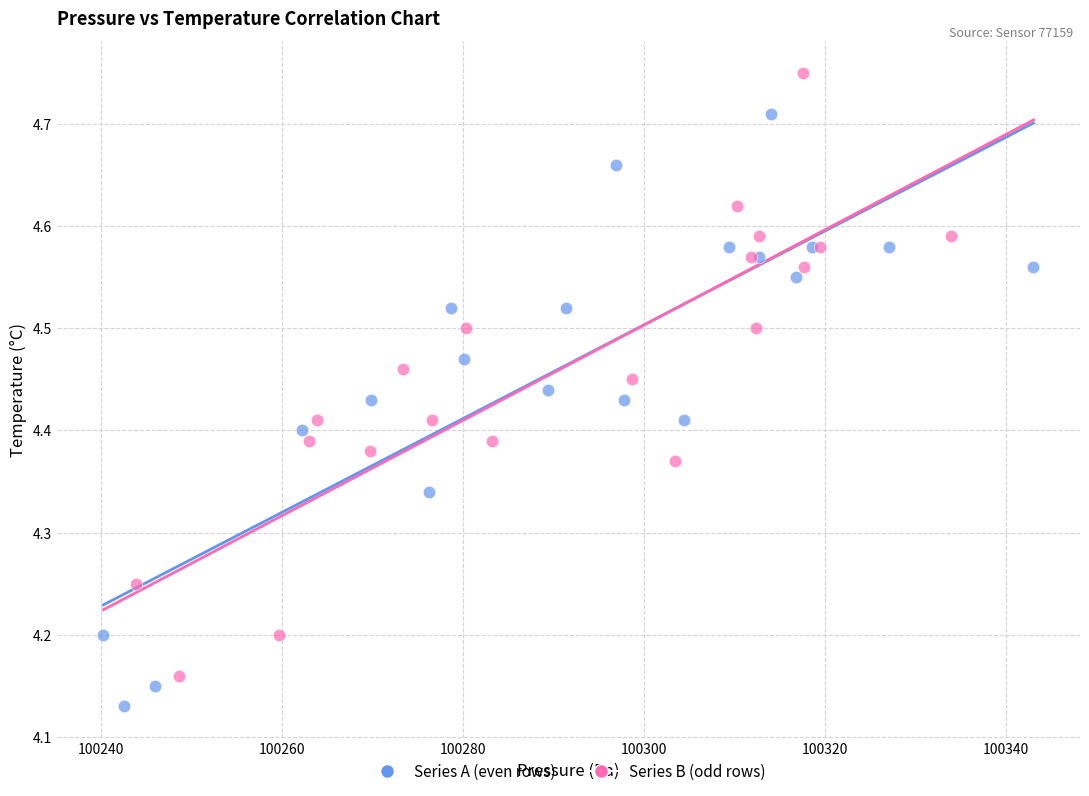

What are all the series names shown in the legend?

Series A (even rows), Series B (odd rows)